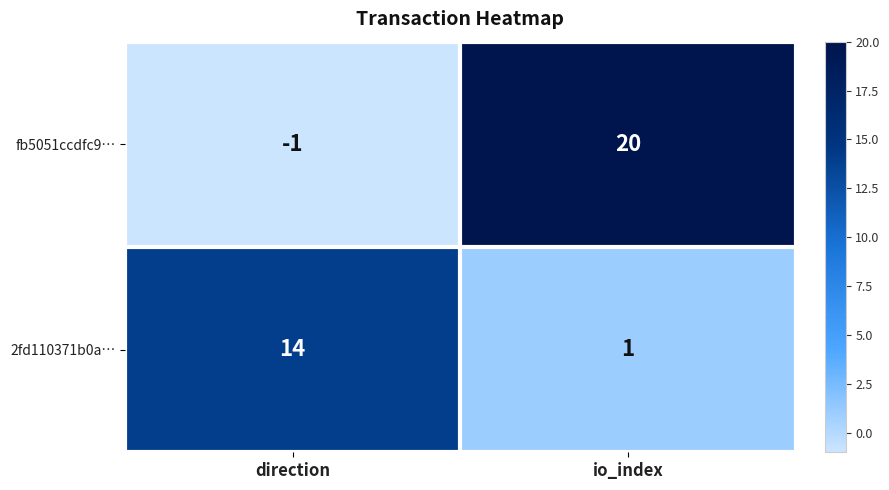

At direction, list the series in order from largest to smallest.

2fd110371b0a…, fb5051ccdfc9…